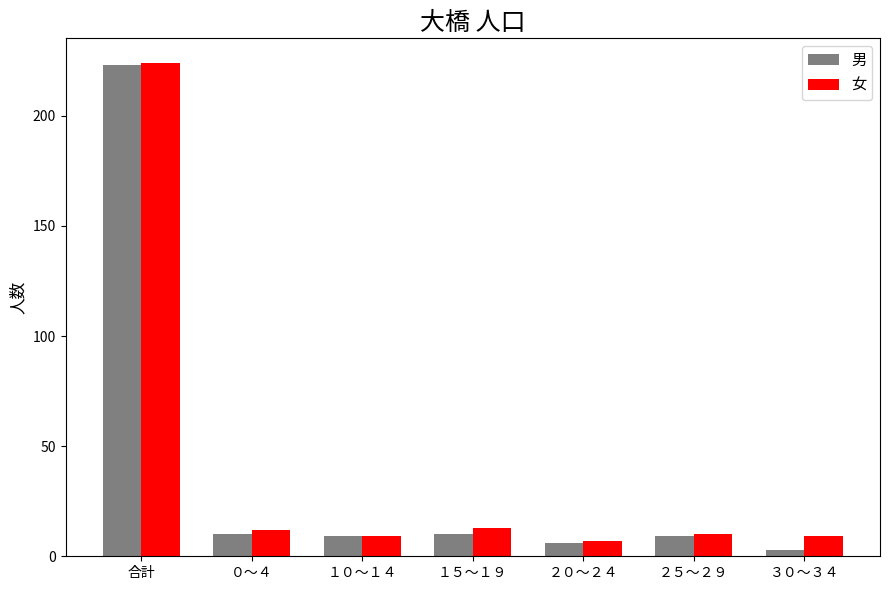

How many data points in 女 are less than 10?

3